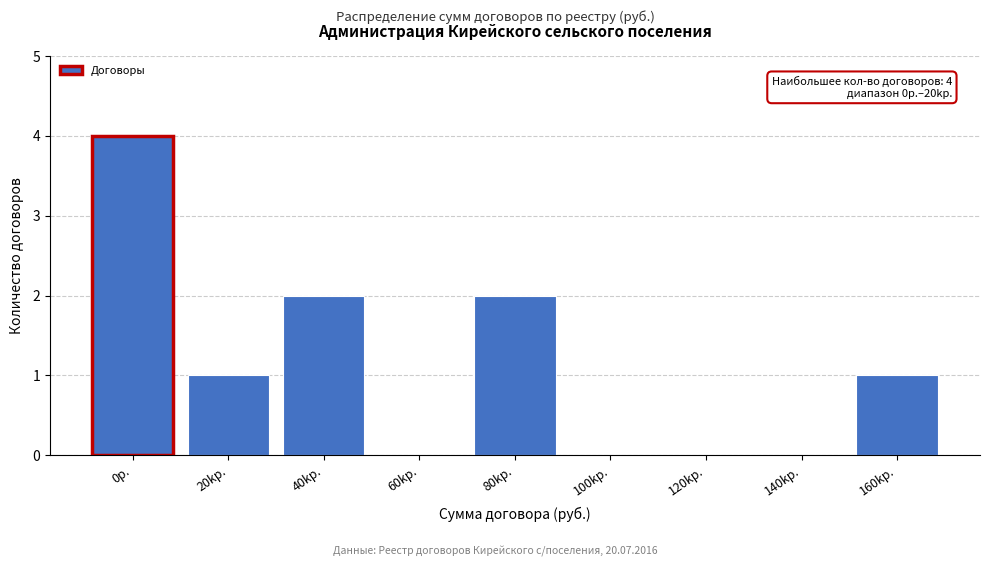

Reading left to right, extract all data points from this chart.

0р.=4	20kр.=1	40kр.=2	60kр.=0	80kр.=2	100kр.=0	120kр.=0	140kр.=0	160kр.=1